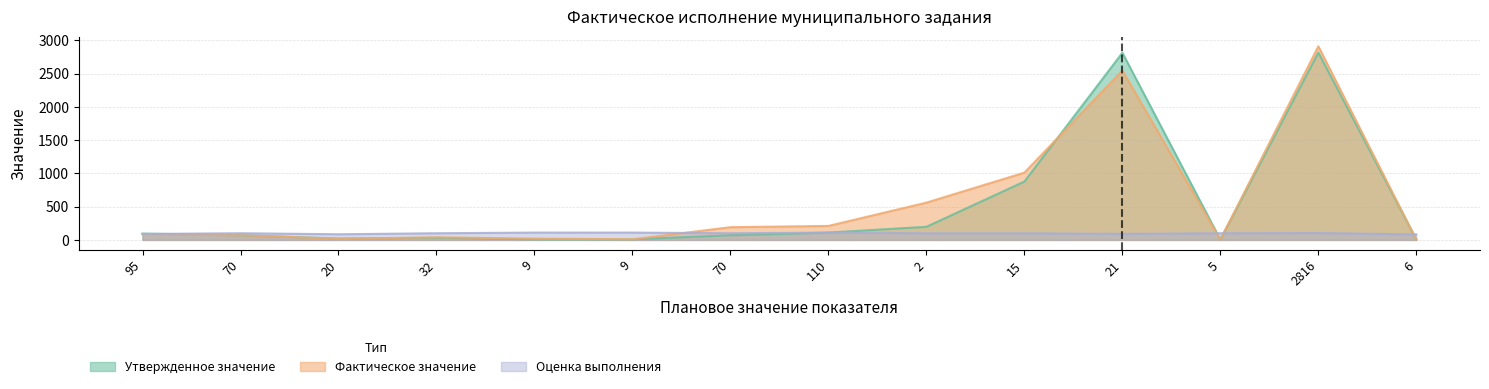

Which series has the largest total across all categories?

Фактическое значение